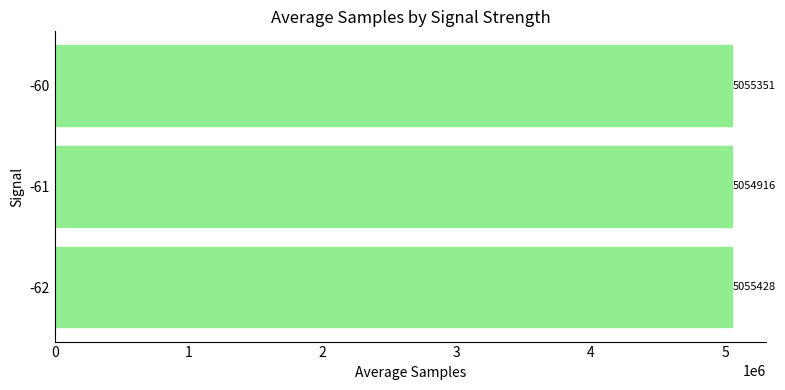

What is the difference between the maximum and minimum values?

512.3